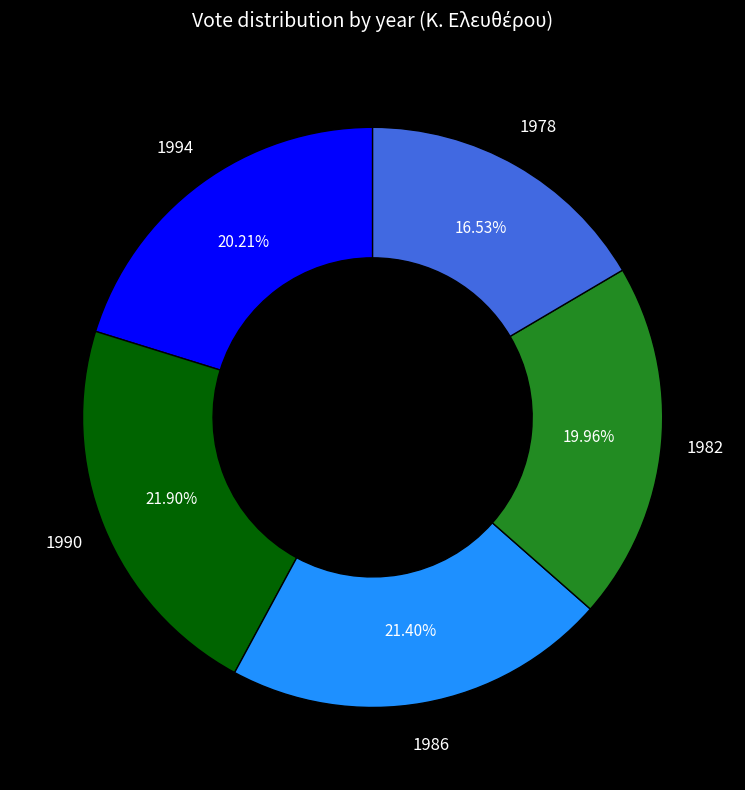

Is there any slice that represents more than half of the pie?

No